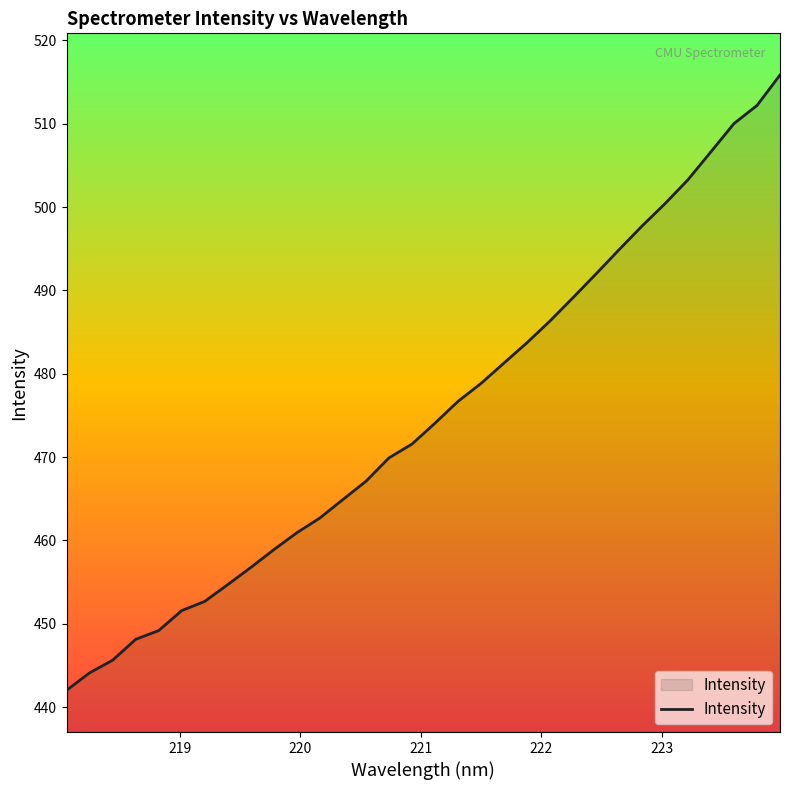

What is the minimum value shown in the chart?

442.0